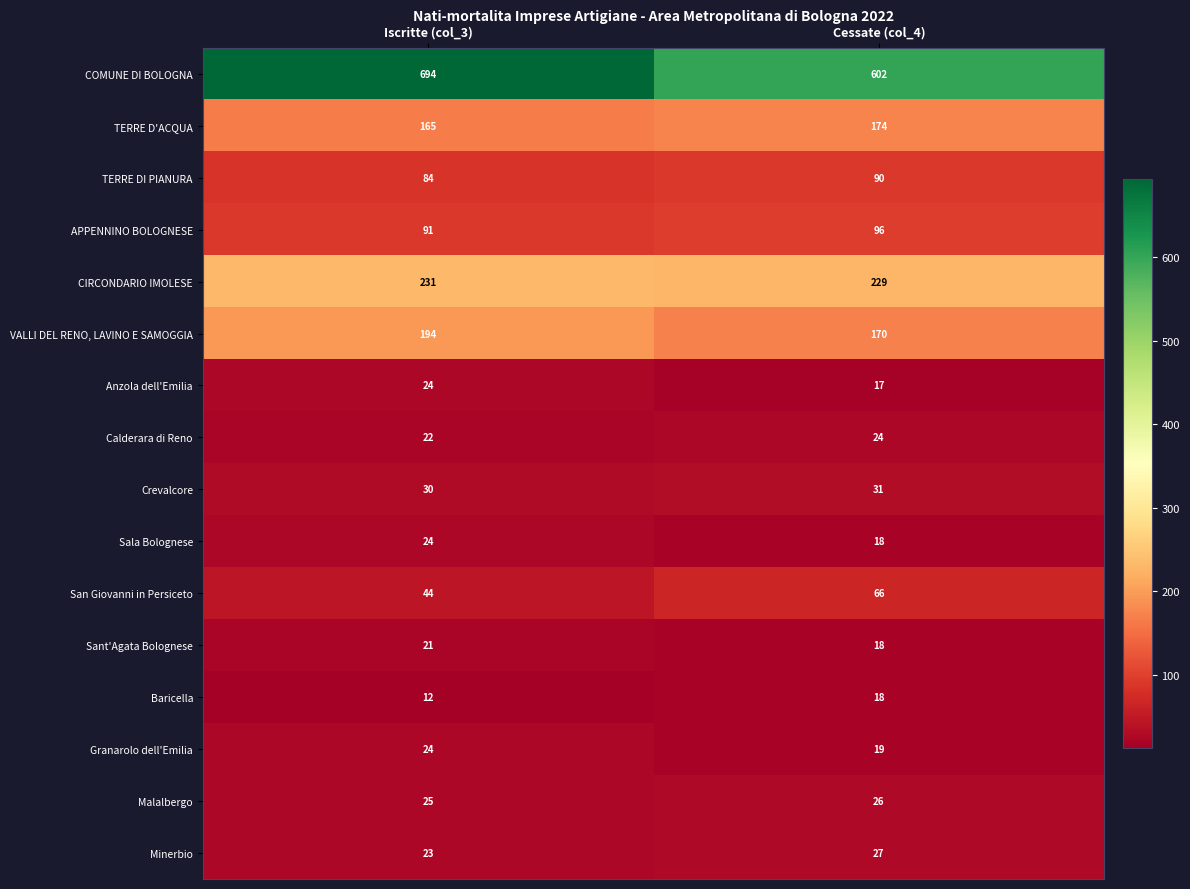

What is the difference between the San Giovanni in Persiceto values at Iscritte (col_3) and Cessate (col_4)?

22